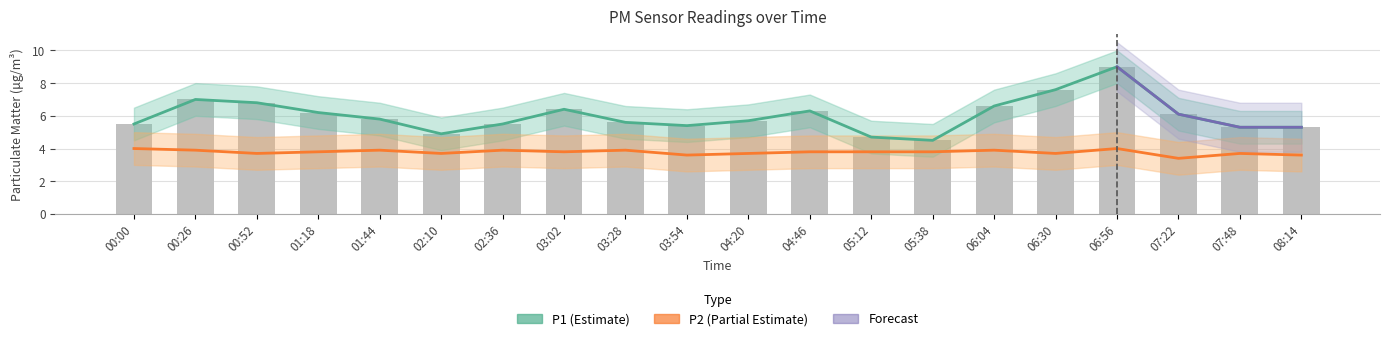

Which series has the widest spread of values?

P1